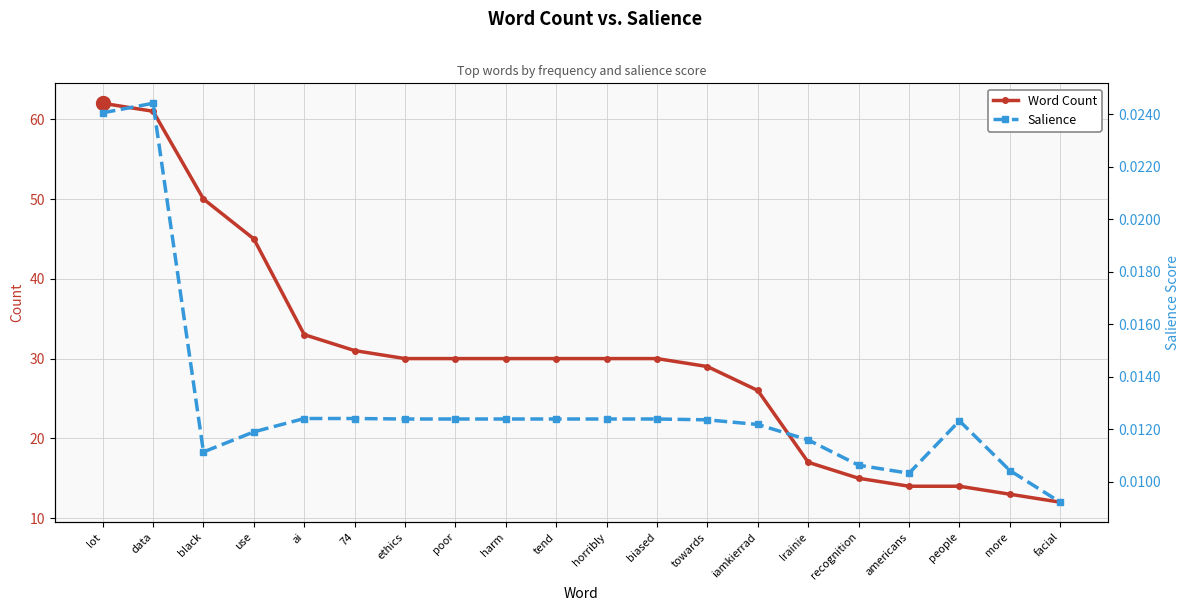

True or false: Word Count and Salience intersect in this chart.

False